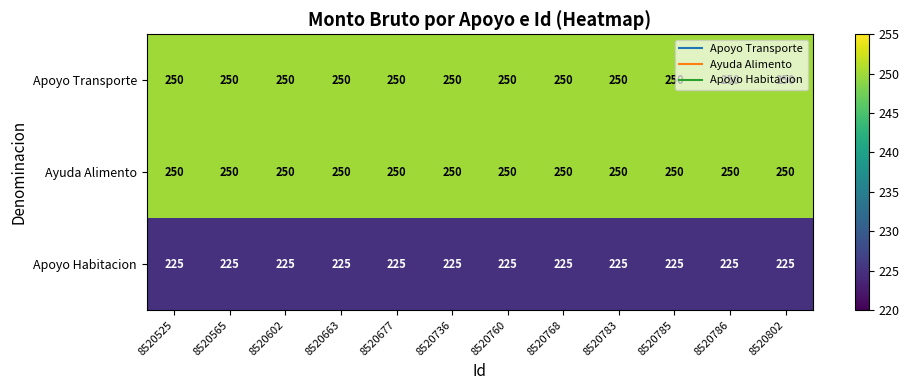

What is the spread (max minus min) of values at 8520602?

25